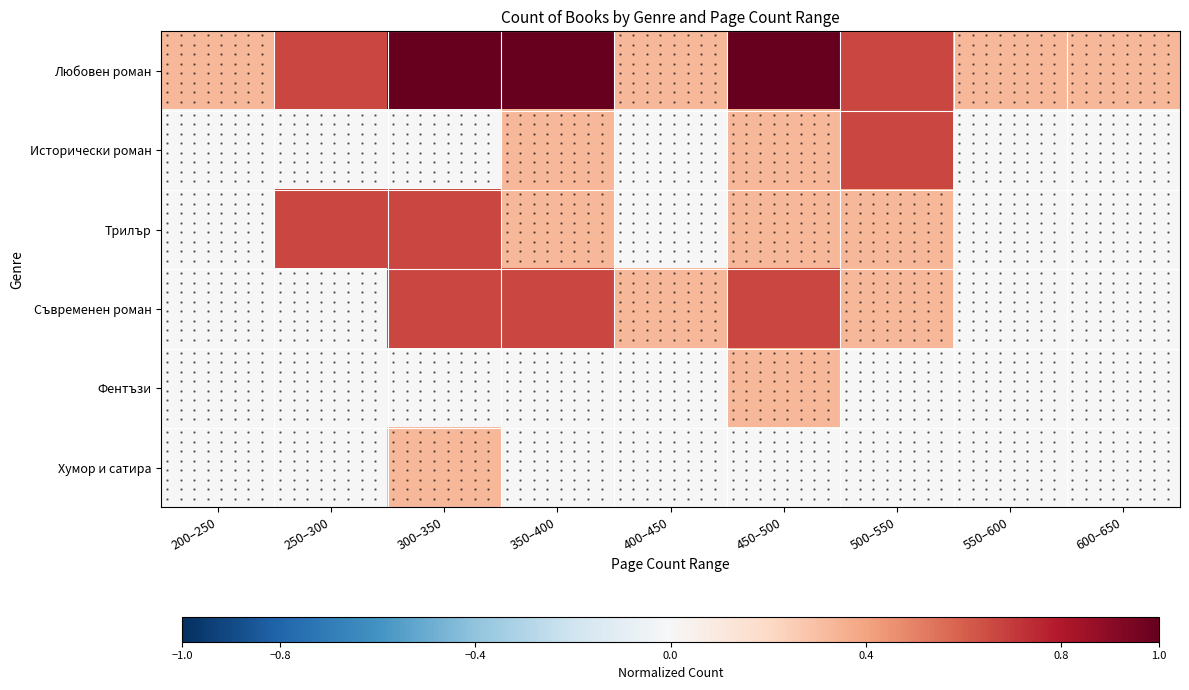

The value of Фентъзи at 400–450 is -0.1. True or false?

False